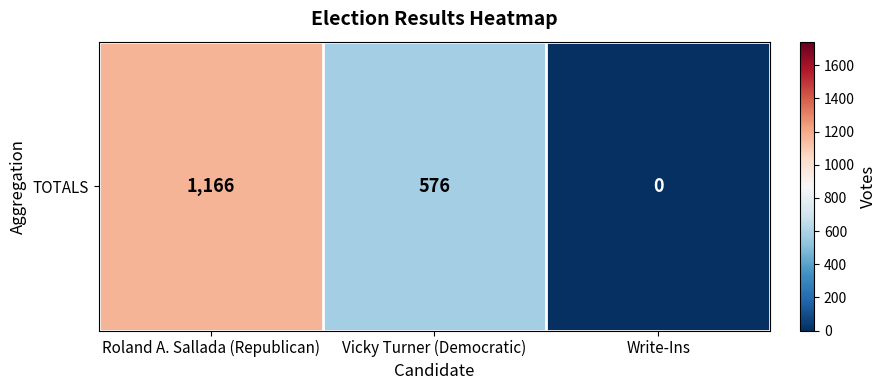

Reading left to right, extract all data points from this chart.

1166	576	0